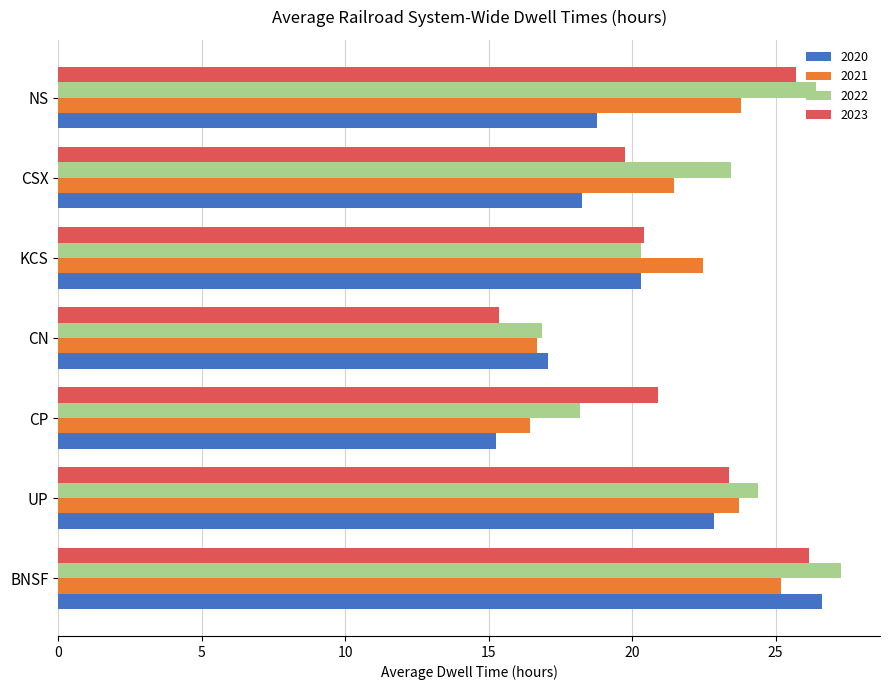

Between CN and KCS, which series saw the biggest shift?

2021